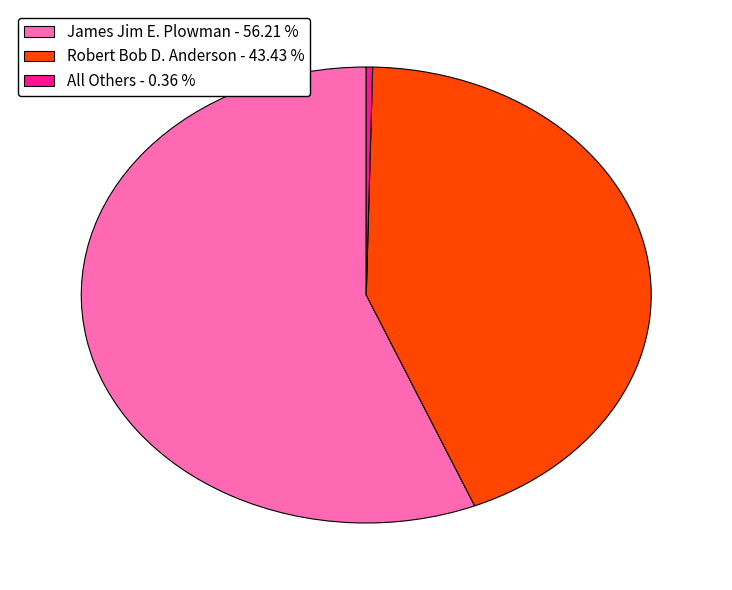

Does James Jim E. Plowman - 56.21 % represent more than half of the total?

Yes